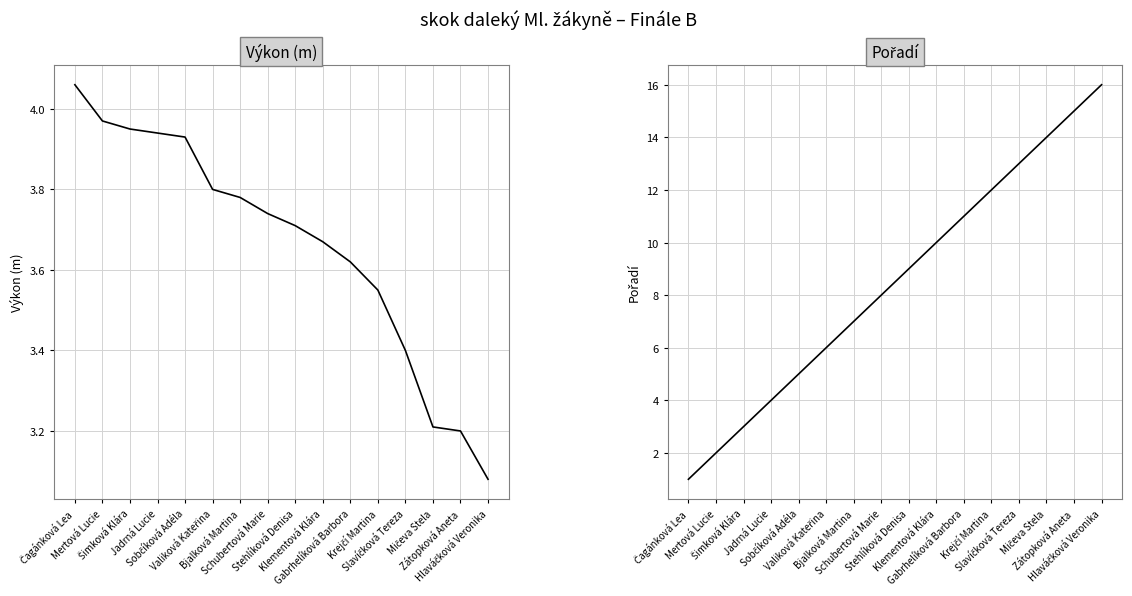

True or false: Výkon (m) has a value of 1.5 at Mičeva Stela.

False